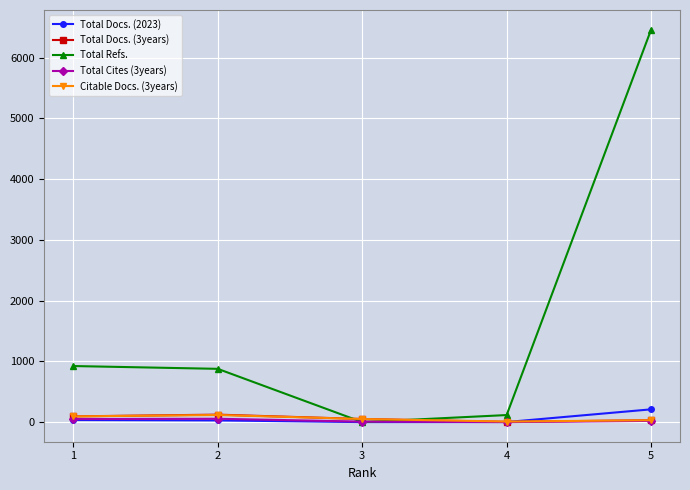

How many lines are shown in the chart?

5